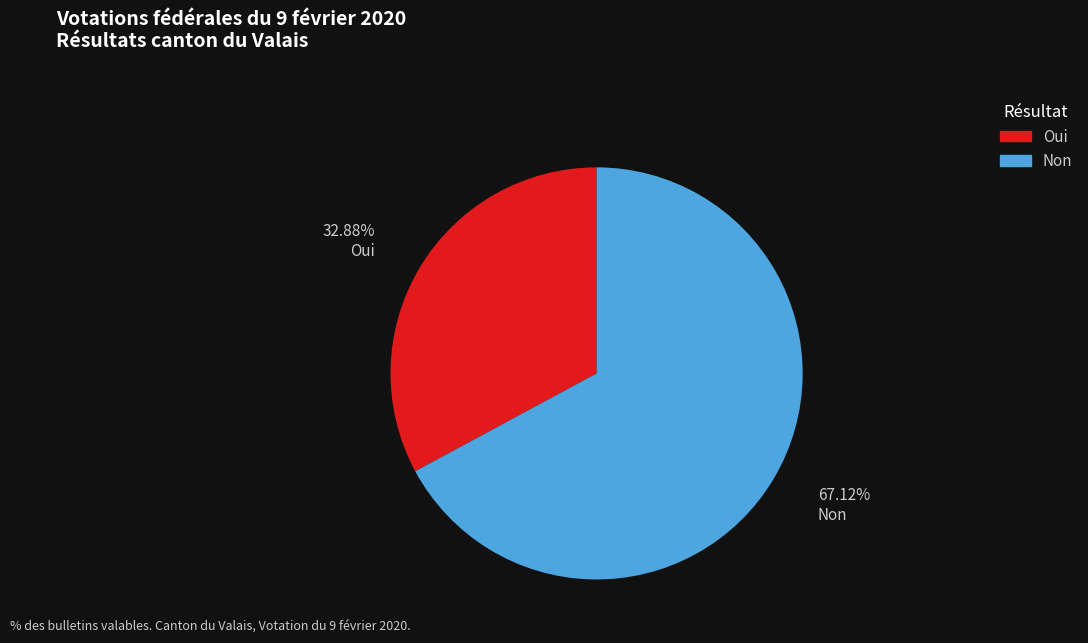

What is the smallest slice in the pie chart?

Oui